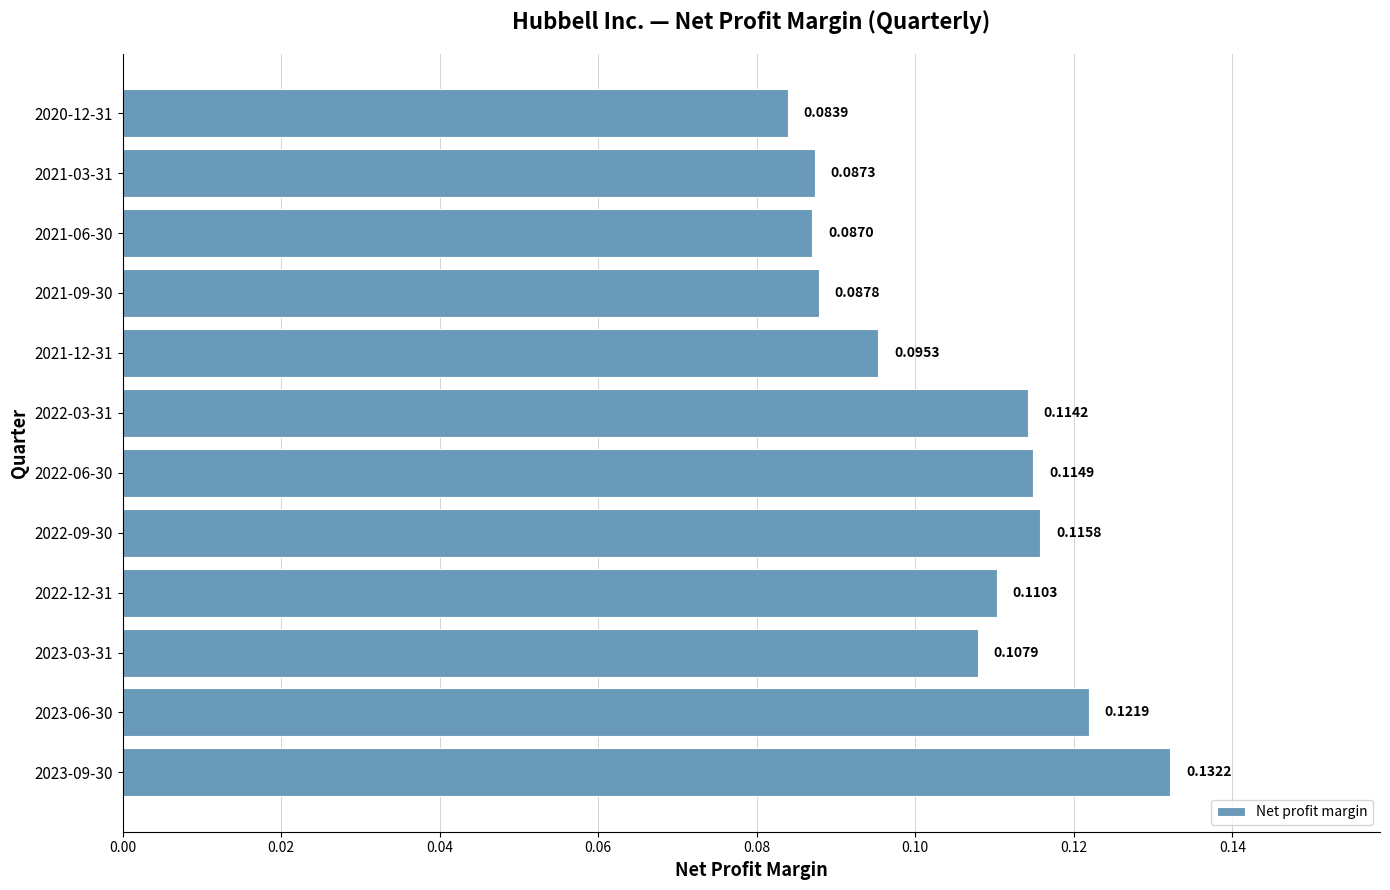

List the labels in order of value, smallest first.

2020-12-31, 2021-06-30, 2021-03-31, 2021-09-30, 2021-12-31, 2023-03-31, 2022-12-31, 2022-03-31, 2022-06-30, 2022-09-30, 2023-06-30, 2023-09-30